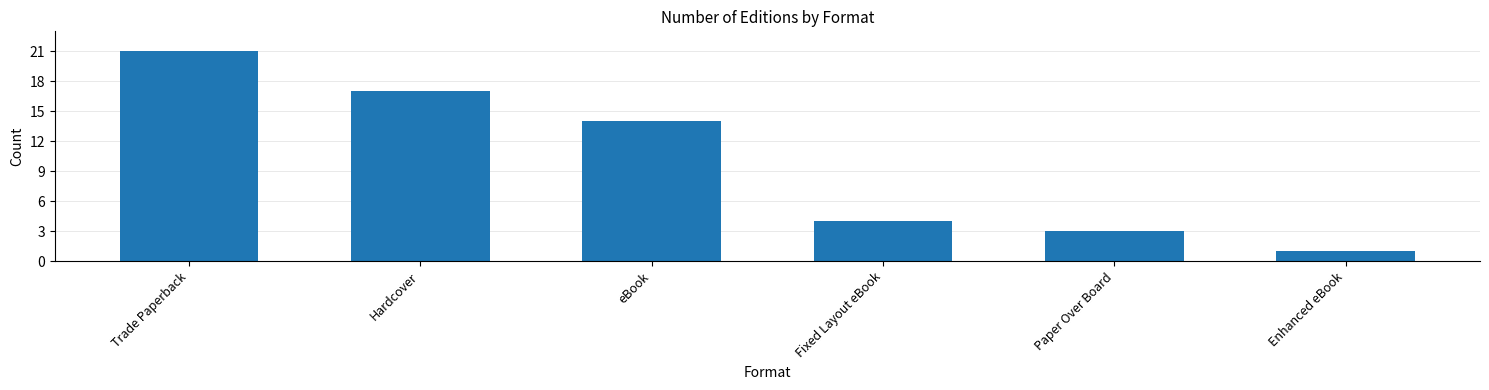

What is the label of the 4th bar from the left?

Fixed Layout eBook